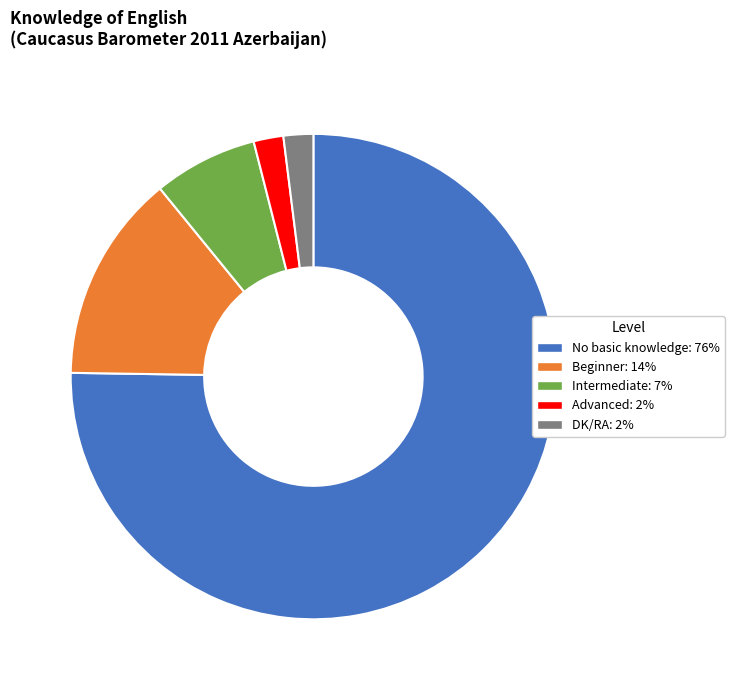

Combined, do No basic knowledge and Beginner account for over 50%?

Yes